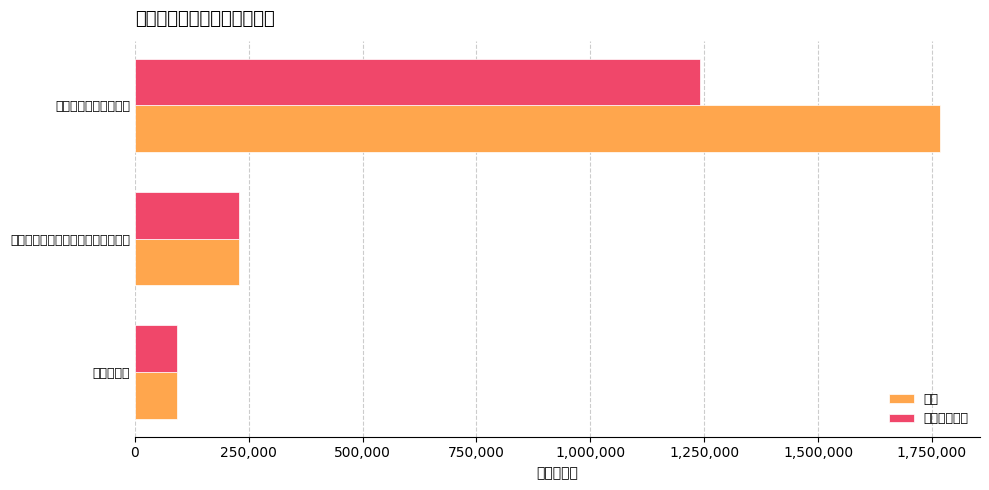

What are all the series names shown in the legend?

总计, 工资福利支出